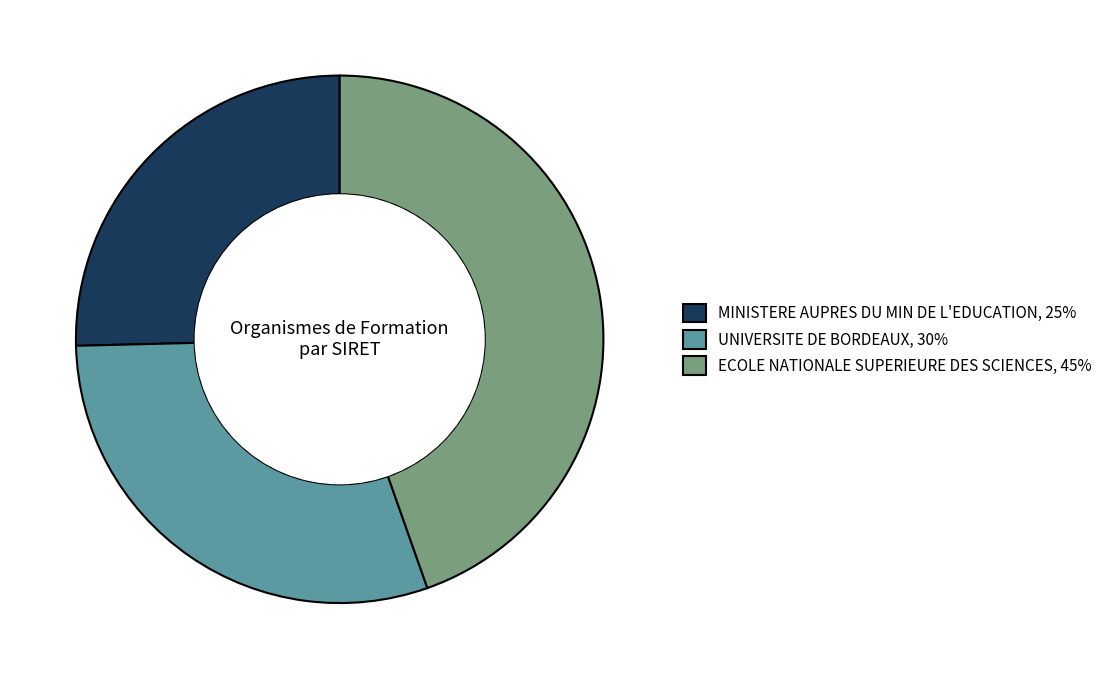

Is there any slice that represents more than half of the pie?

No